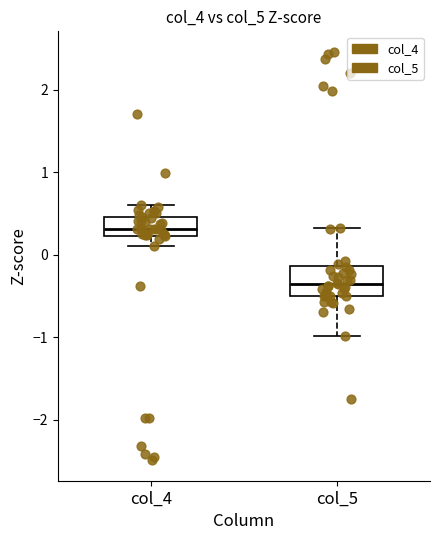

Which box is the tallest, from its lower edge to its upper edge?

col_5